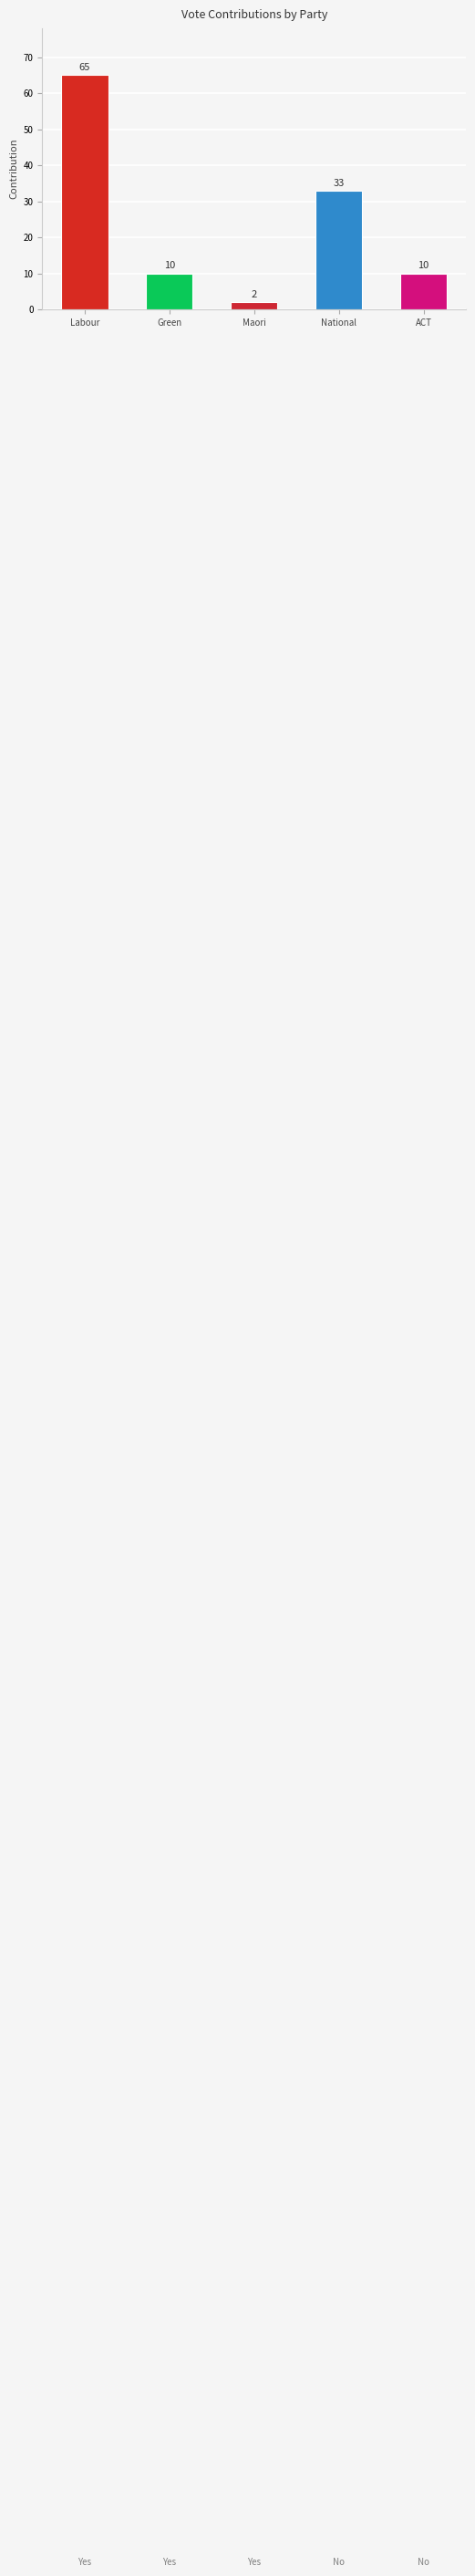

Reading right to left, extract all data points from this chart.

ACT=10	National=33	Maori=2	Green=10	Labour=65